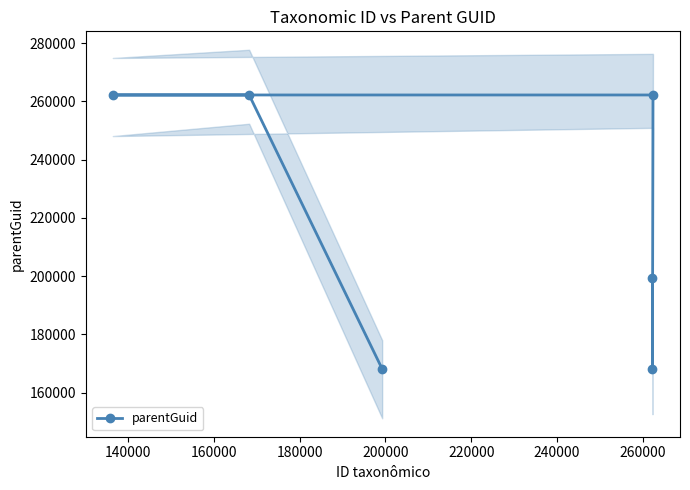

How many lines are shown in the chart?

1